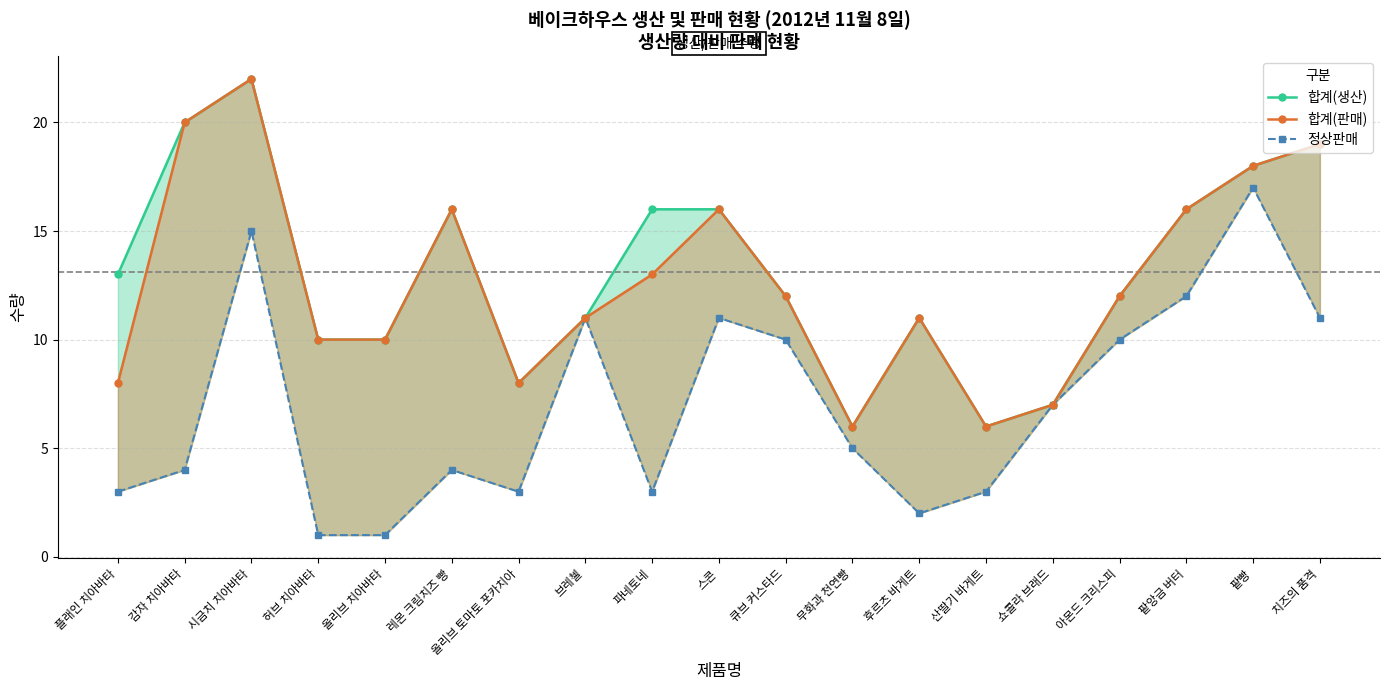

At which category is the sum across all series the highest?

시금치 치아바타